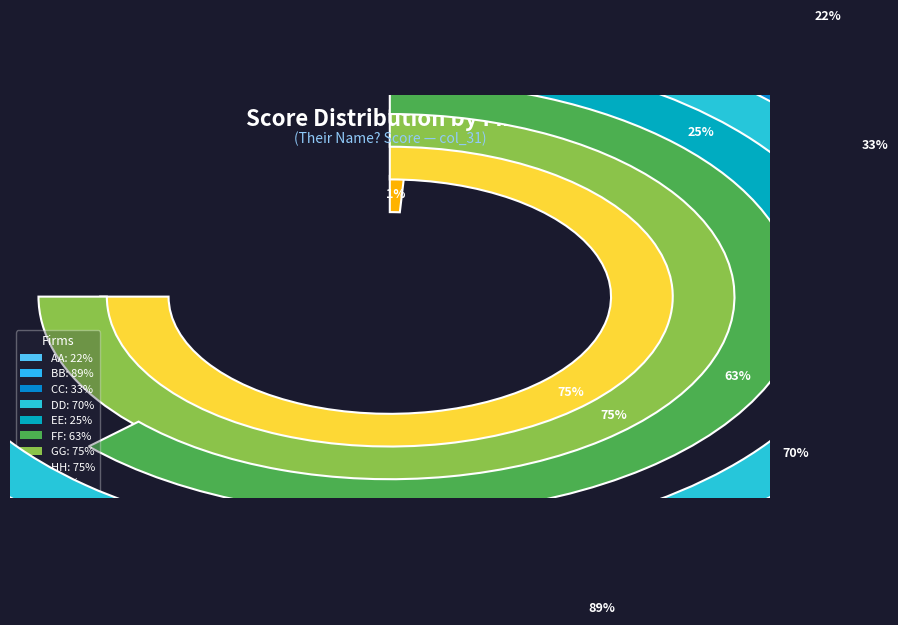

How many slices are in this pie chart?

9